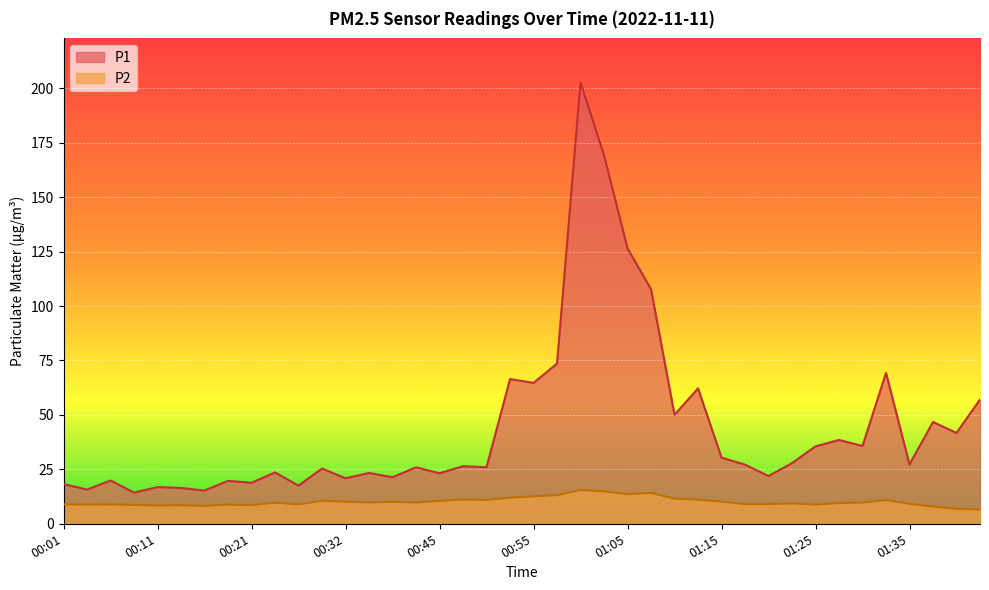

True or false: P1 and P2 cross at least once.

False